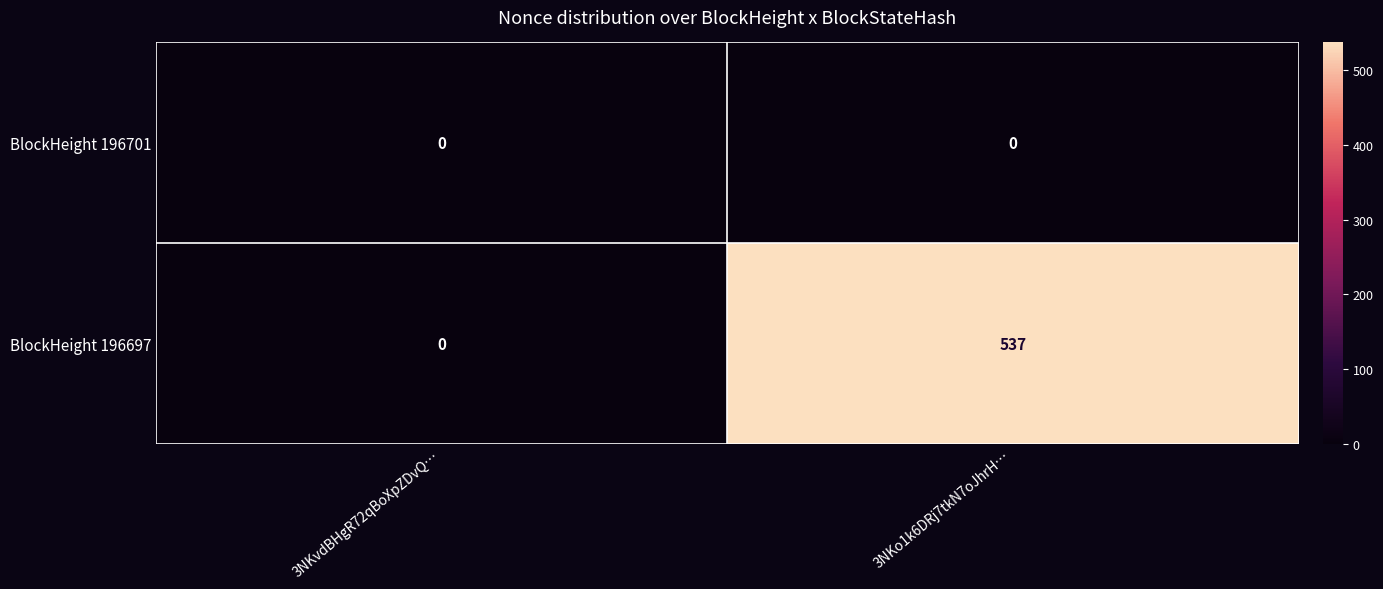

Reading right to left, what are all the values shown in this chart?

BlockHeight 196701: 3NKo1k6DRj7tkN7oJhrH…=0	3NKvdBHgR72qBoXpZDvQ…=0
BlockHeight 196697: 3NKo1k6DRj7tkN7oJhrH…=537	3NKvdBHgR72qBoXpZDvQ…=0